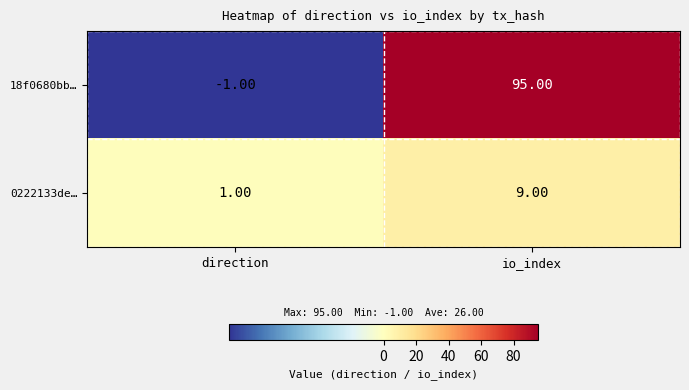

At which category does the chart reach its peak across all series?

io_index